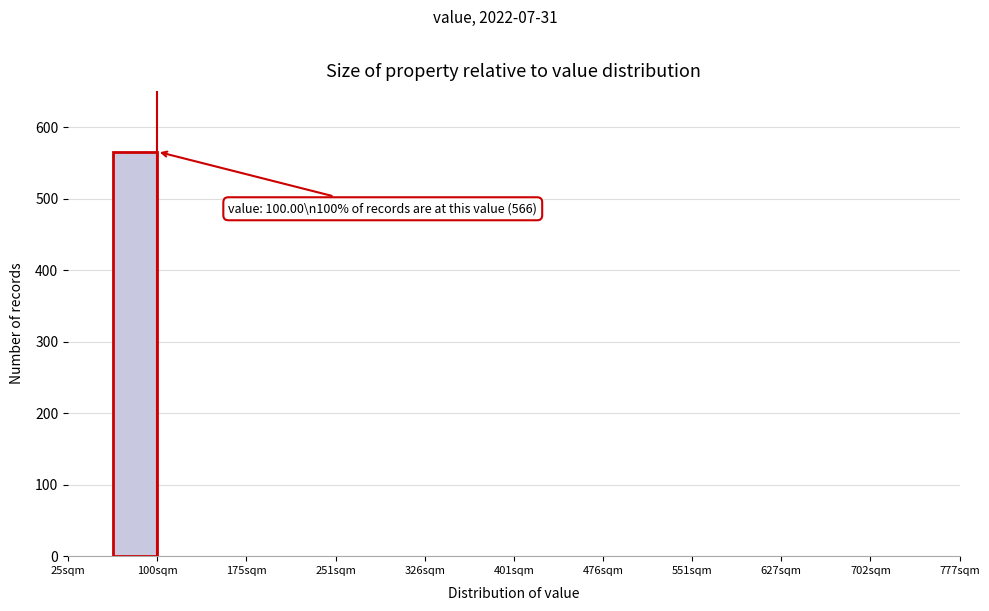

Read against the x-axis, roughly where is the centre of the tallest bar?

80